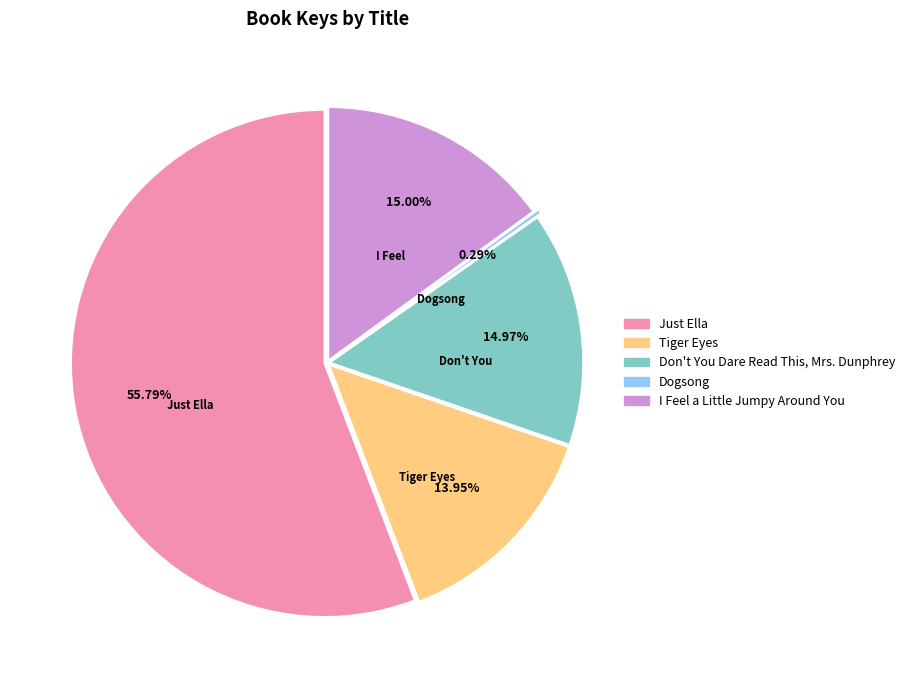

How many segments does this pie chart have?

5